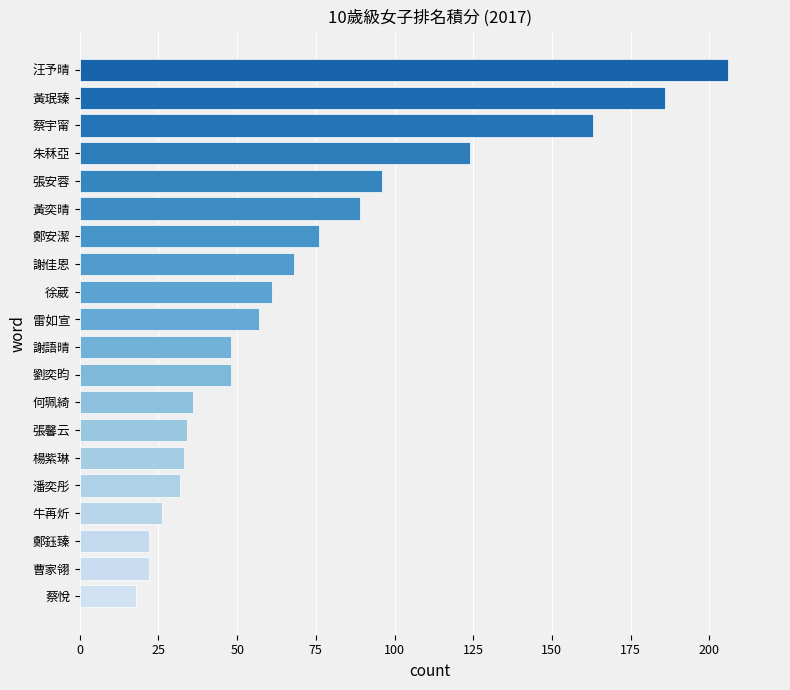

Between 何珮綺 and 徐葳, which is larger?

徐葳